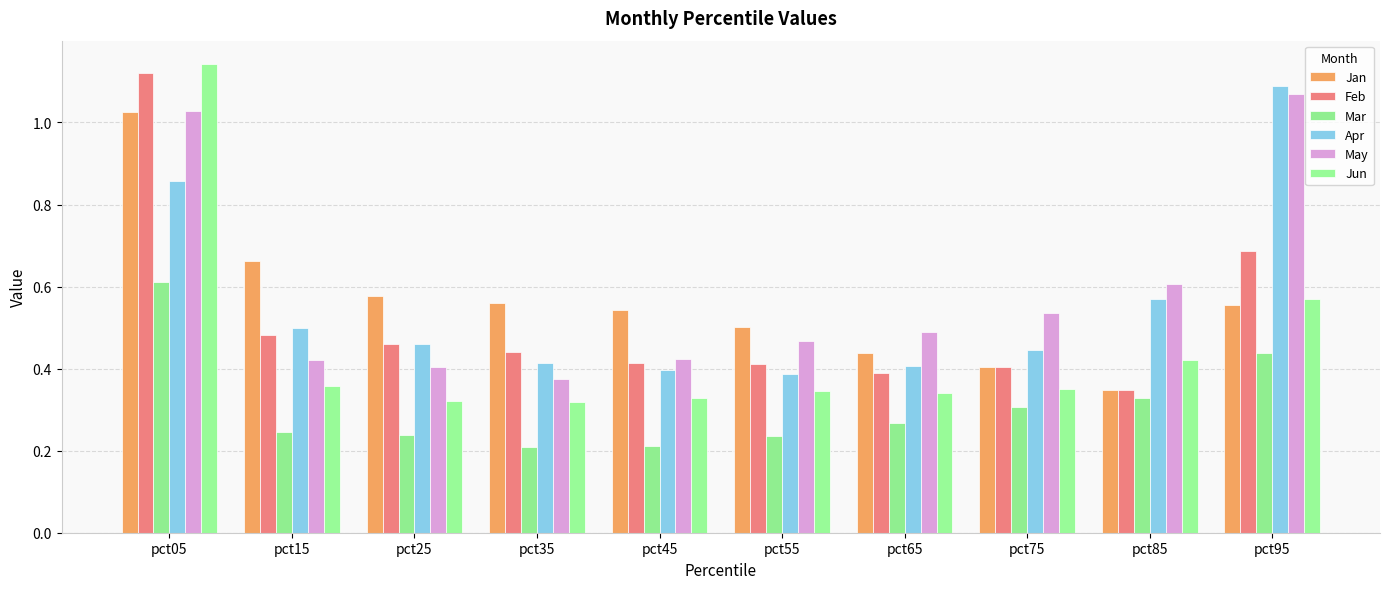

Reading left to right, extract all data points from this chart.

Jan: pct05=1.0	pct15=0.7	pct25=0.6	pct35=0.6	pct45=0.5	pct55=0.5	pct65=0.4	pct75=0.4	pct85=0.3	pct95=0.6
Feb: pct05=1.1	pct15=0.5	pct25=0.5	pct35=0.4	pct45=0.4	pct55=0.4	pct65=0.4	pct75=0.4	pct85=0.3	pct95=0.7
Mar: pct05=0.6	pct15=0.2	pct25=0.2	pct35=0.2	pct45=0.2	pct55=0.2	pct65=0.3	pct75=0.3	pct85=0.3	pct95=0.4
Apr: pct05=0.9	pct15=0.5	pct25=0.5	pct35=0.4	pct45=0.4	pct55=0.4	pct65=0.4	pct75=0.4	pct85=0.6	pct95=1.1
May: pct05=1.0	pct15=0.4	pct25=0.4	pct35=0.4	pct45=0.4	pct55=0.5	pct65=0.5	pct75=0.5	pct85=0.6	pct95=1.1
Jun: pct05=1.1	pct15=0.4	pct25=0.3	pct35=0.3	pct45=0.3	pct55=0.3	pct65=0.3	pct75=0.4	pct85=0.4	pct95=0.6